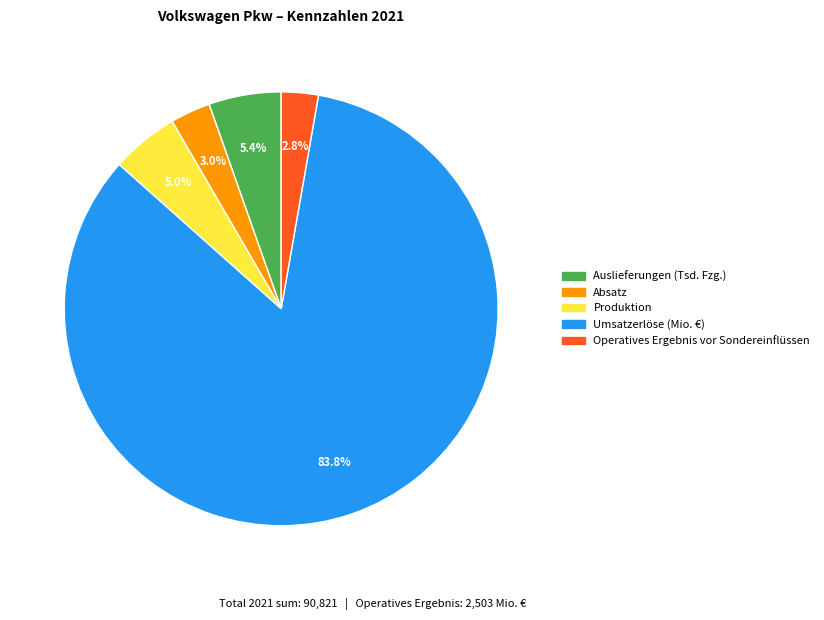

What percentage is the Umsatzerlöse (Mio. €) slice, to the nearest percent?

84%